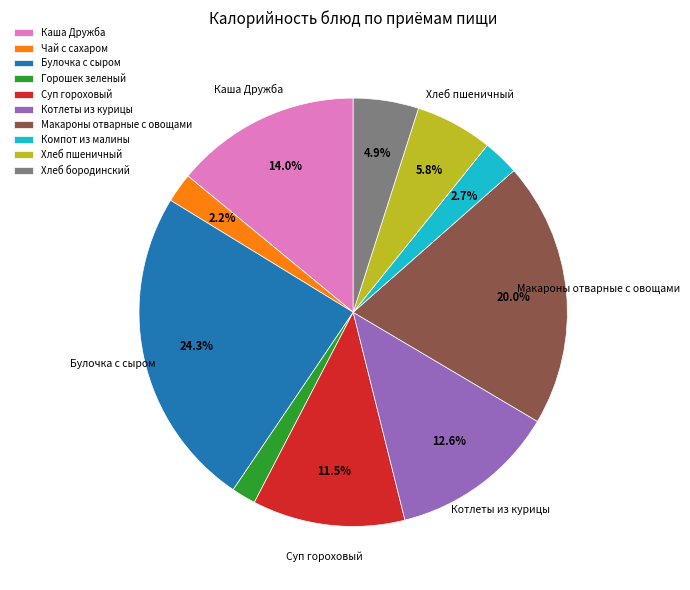

Combined, what portion of the pie is Компот из малины and Суп гороховый?

14.2%